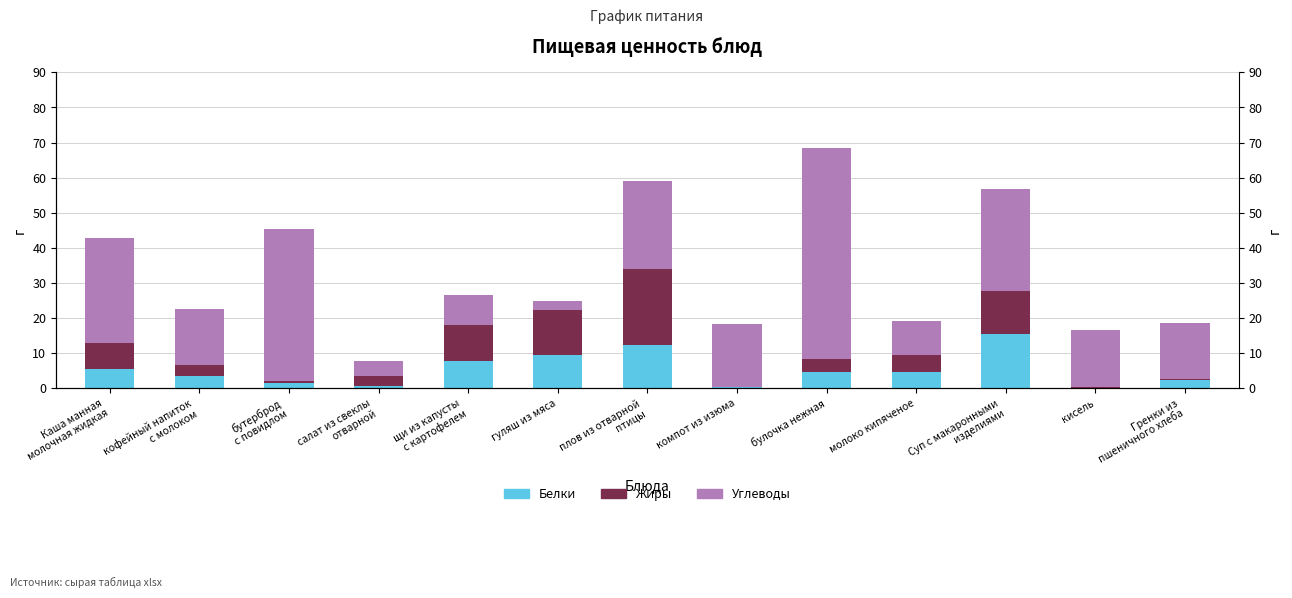

Reading left to right, transcribe all the data shown in this chart.

Белки: 5.6	3.5	1.6	0.8	7.7	9.6	12.5	0.4	4.7	4.6	15.5	0.2	2.3
Жиры: 7.4	3.3	0.6	2.8	10.4	12.8	21.4	0.1	3.8	5.0	12.2	0.1	0.2
Углеводы: 30.0	15.8	43.3	4.2	8.6	2.4	25.2	17.9	60.0	9.6	29.0	16.2	16.0